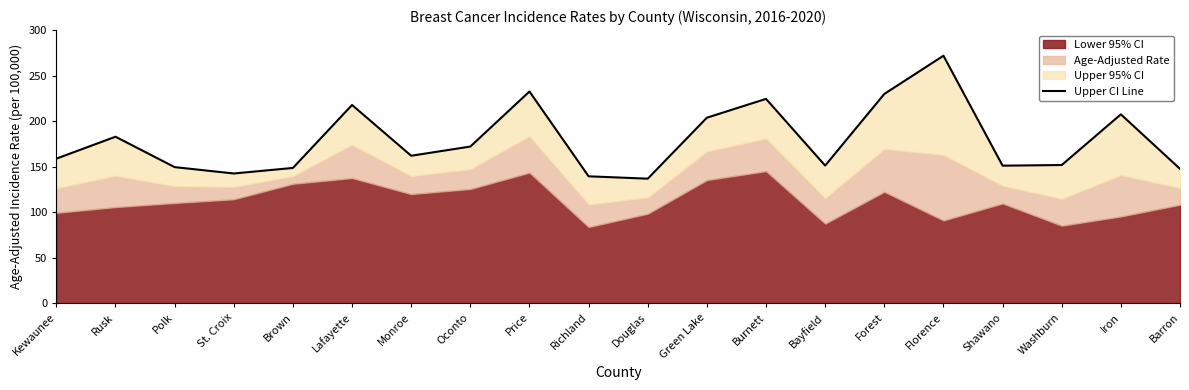

How many interior local peaks (higher than both neighbors) does the data have?

6